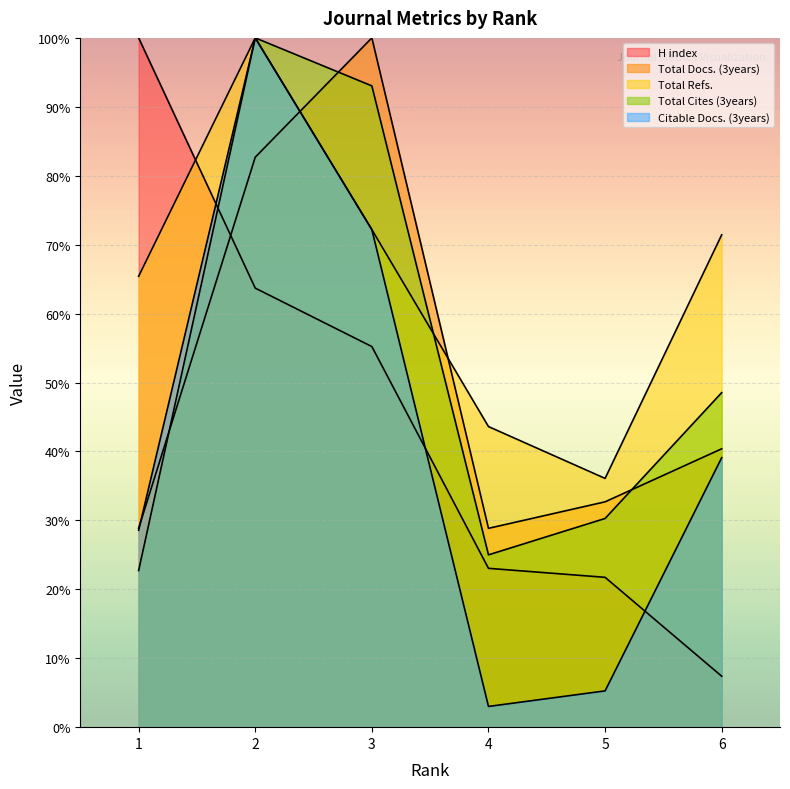

Between which two adjacent categories do H index and Total Cites (3years) first intersect?

1 and 2